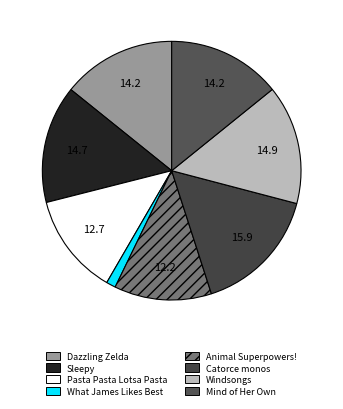

Rank the categories by value from lowest to highest.

What James Likes Best, Animal Superpowers!, Pasta Pasta Lotsa Pasta, Mind of Her Own, Dazzling Zelda, Sleepy, Windsongs, Catorce monos